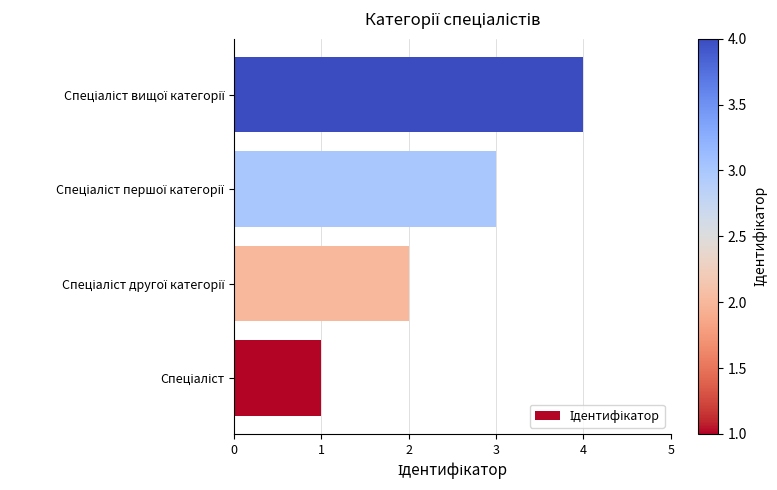

What is the difference between the maximum and minimum values?

3